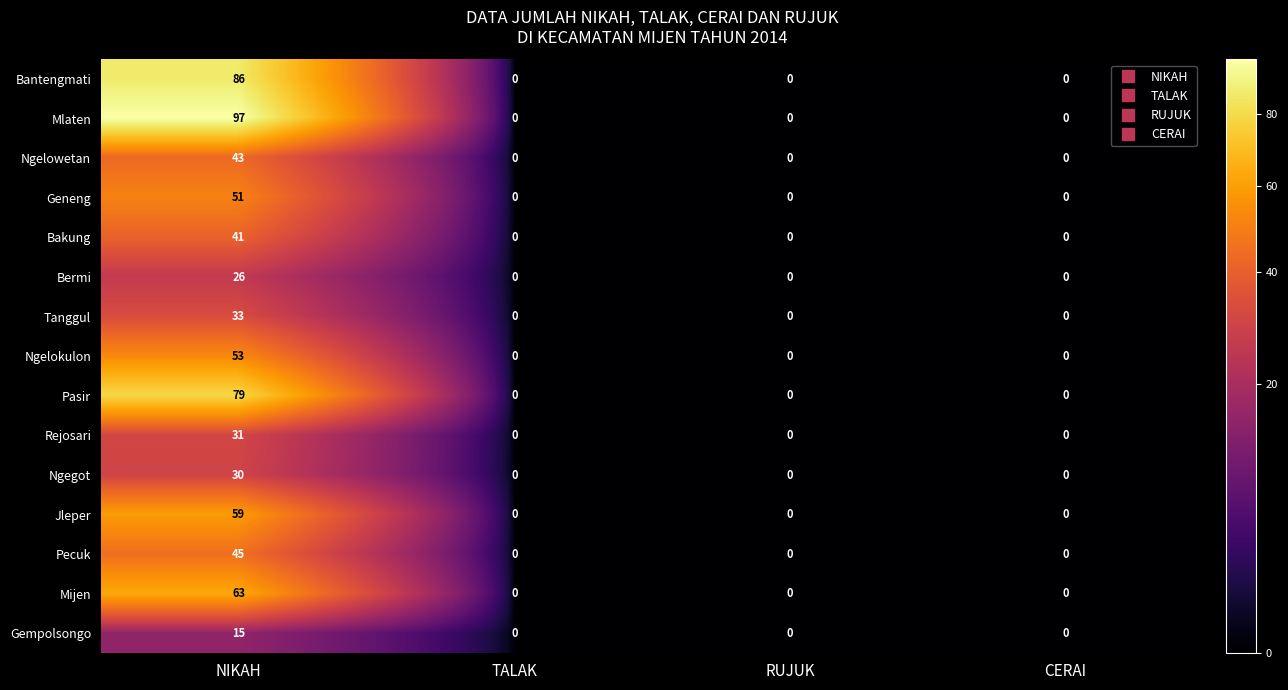

Is it true that Ngegot equals 0 at RUJUK?

True